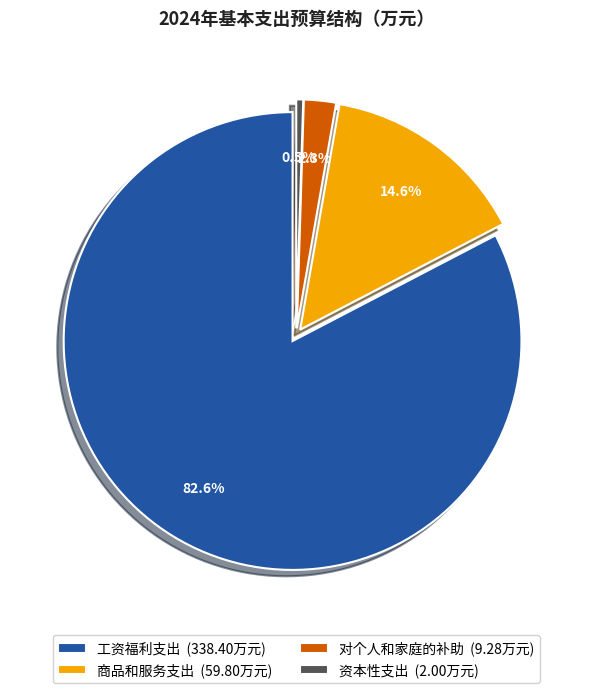

What is the change in value from 工资福利支出 to 商品和服务支出?

-278.6